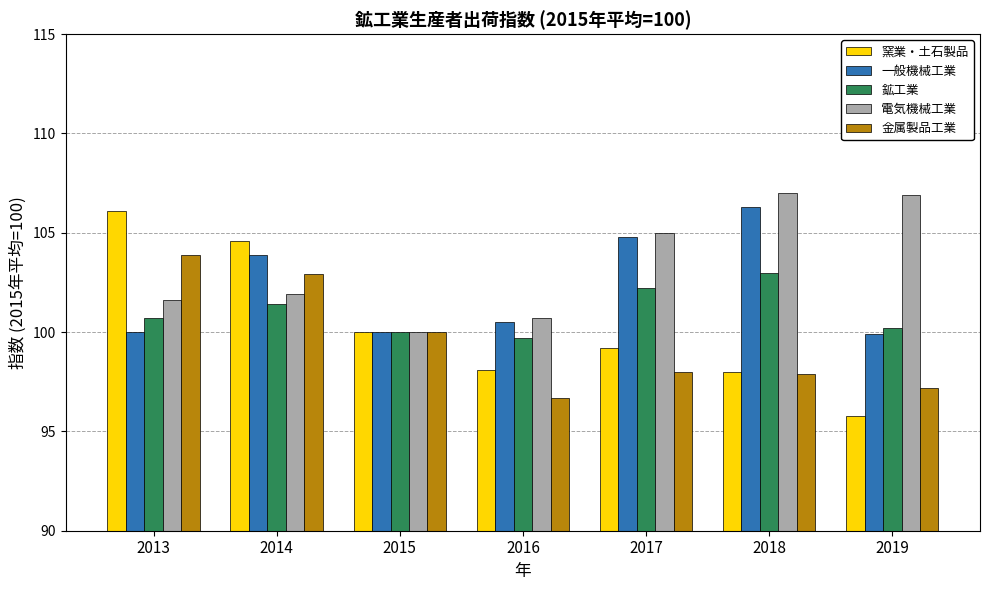

What is the spread (max minus min) of values at 2017?

7.0